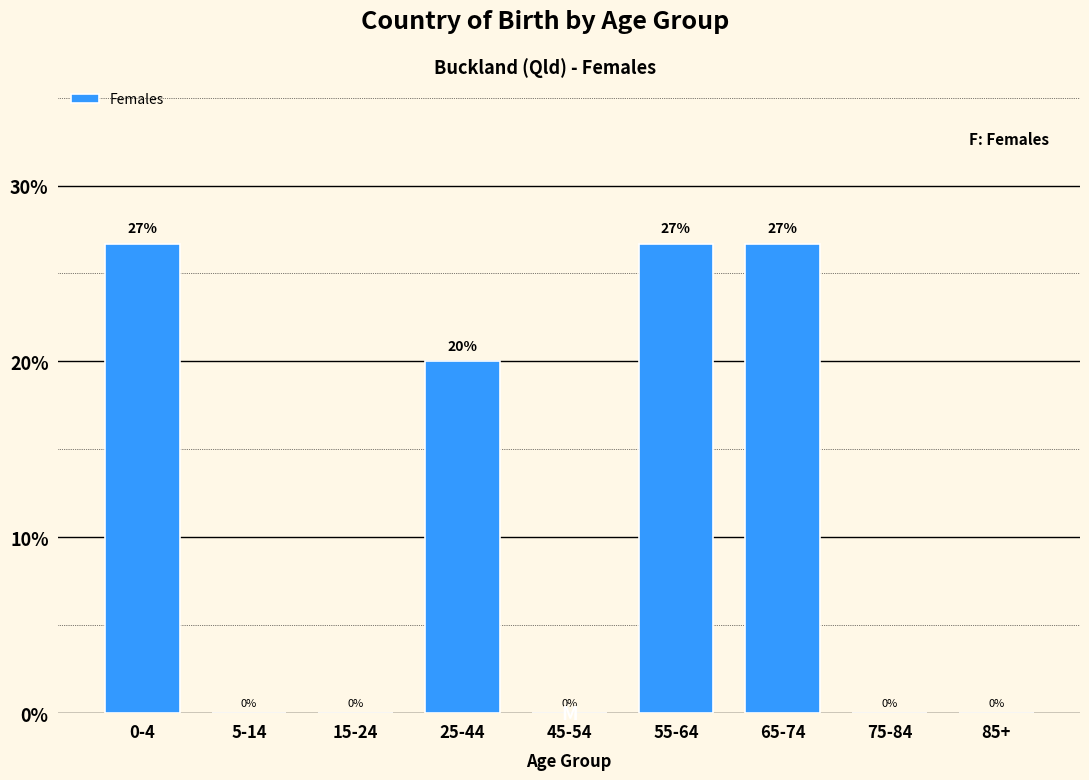

What is the maximum value shown in the chart?

26.7